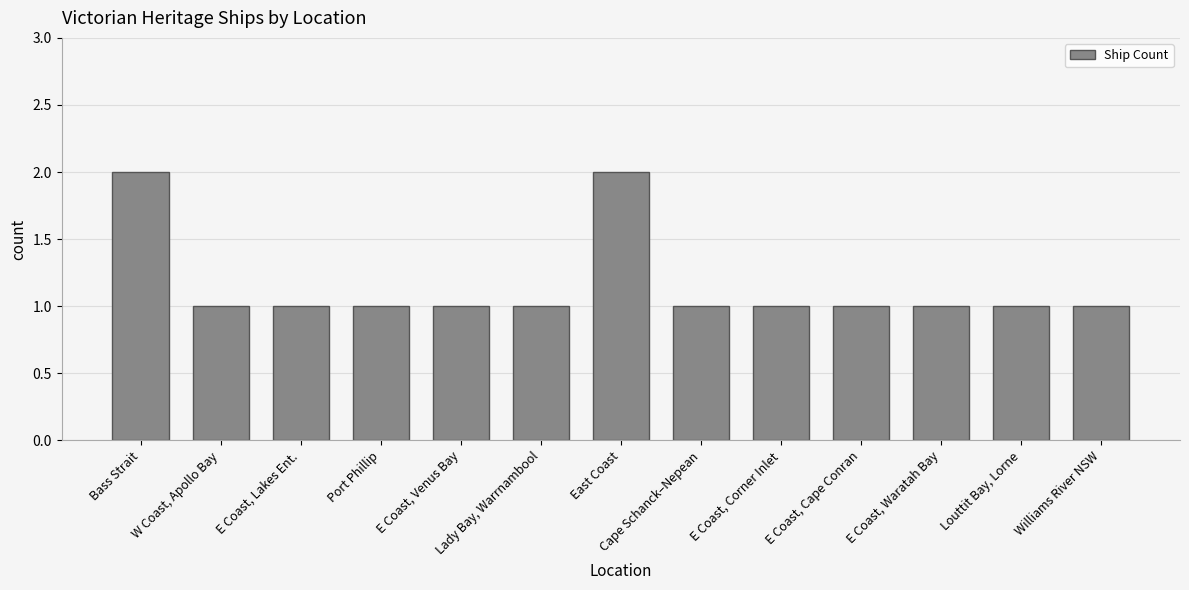

What is the average value?

1